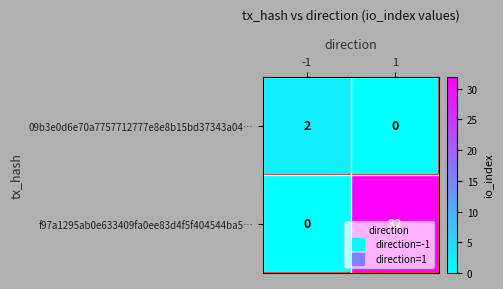

What is the difference between the highest and lowest values at 1?

32